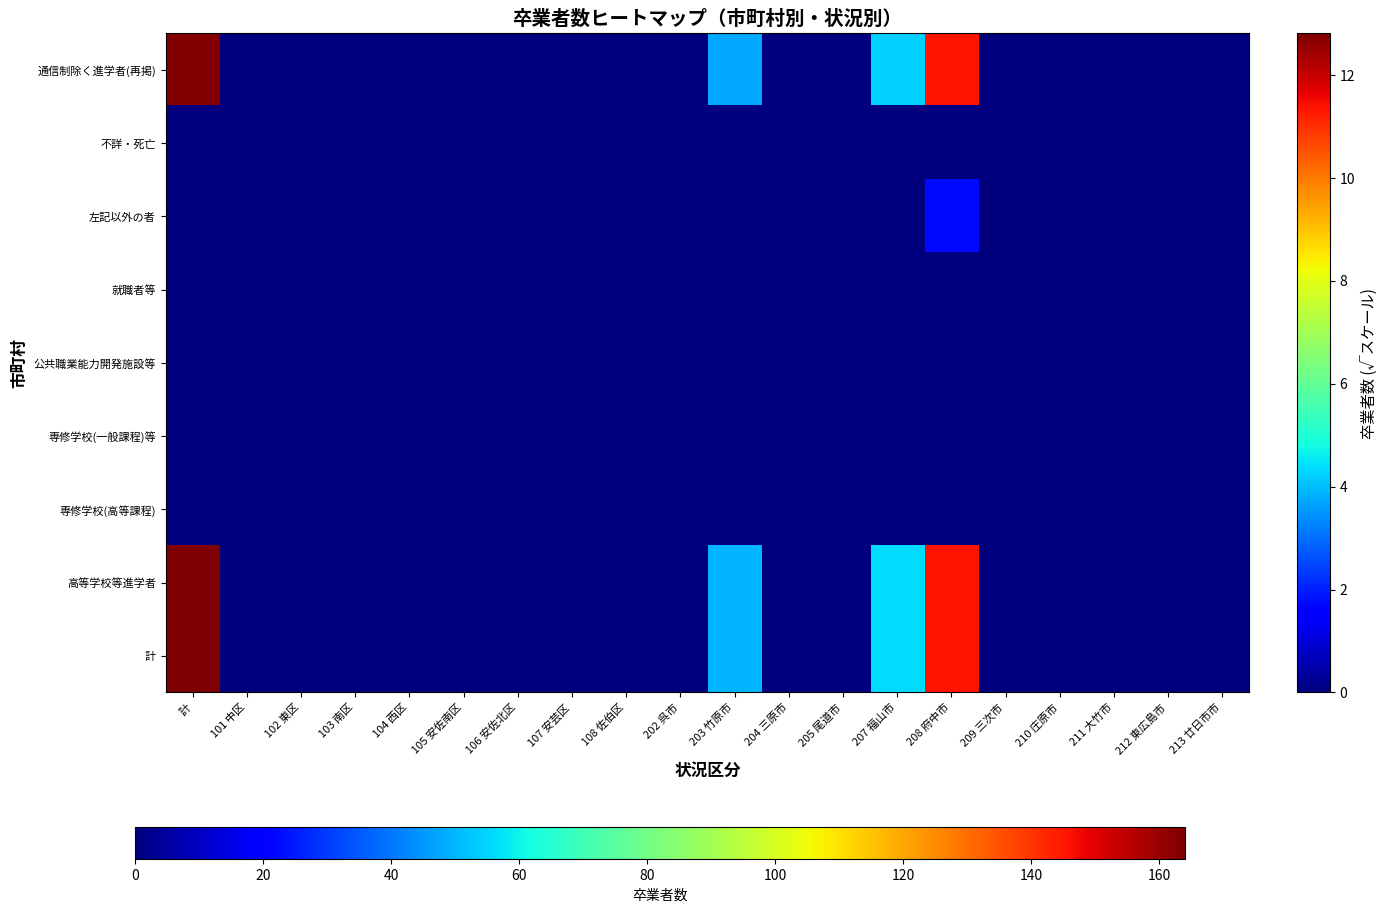

Reading left to right, what are all the values shown in this chart?

計: 計=12.8	101 中区=0.0	102 東区=0.0	103 南区=0.0	104 西区=0.0	105 安佐南区=0.0	106 安佐北区=0.0	107 安芸区=0.0	108 佐伯区=0.0	202 呉市=0.0	203 竹原市=3.9	204 三原市=0.0	205 尾道市=0.0	207 福山市=4.4	208 府中市=11.4	209 三次市=0.0	210 庄原市=0.0	211 大竹市=0.0	212 東広島市=0.0	213 廿日市市=0.0
高等学校等進学者: 計=12.8	101 中区=0.0	102 東区=0.0	103 南区=0.0	104 西区=0.0	105 安佐南区=0.0	106 安佐北区=0.0	107 安芸区=0.0	108 佐伯区=0.0	202 呉市=0.0	203 竹原市=3.9	204 三原市=0.0	205 尾道市=0.0	207 福山市=4.4	208 府中市=11.4	209 三次市=0.0	210 庄原市=0.0	211 大竹市=0.0	212 東広島市=0.0	213 廿日市市=0.0
専修学校(高等課程): 計=0.0	101 中区=0.0	102 東区=0.0	103 南区=0.0	104 西区=0.0	105 安佐南区=0.0	106 安佐北区=0.0	107 安芸区=0.0	108 佐伯区=0.0	202 呉市=0.0	203 竹原市=0.0	204 三原市=0.0	205 尾道市=0.0	207 福山市=0.0	208 府中市=0.0	209 三次市=0.0	210 庄原市=0.0	211 大竹市=0.0	212 東広島市=0.0	213 廿日市市=0.0
専修学校(一般課程)等: 計=0.0	101 中区=0.0	102 東区=0.0	103 南区=0.0	104 西区=0.0	105 安佐南区=0.0	106 安佐北区=0.0	107 安芸区=0.0	108 佐伯区=0.0	202 呉市=0.0	203 竹原市=0.0	204 三原市=0.0	205 尾道市=0.0	207 福山市=0.0	208 府中市=0.0	209 三次市=0.0	210 庄原市=0.0	211 大竹市=0.0	212 東広島市=0.0	213 廿日市市=0.0
公共職業能力開発施設等: 計=0.0	101 中区=0.0	102 東区=0.0	103 南区=0.0	104 西区=0.0	105 安佐南区=0.0	106 安佐北区=0.0	107 安芸区=0.0	108 佐伯区=0.0	202 呉市=0.0	203 竹原市=0.0	204 三原市=0.0	205 尾道市=0.0	207 福山市=0.0	208 府中市=0.0	209 三次市=0.0	210 庄原市=0.0	211 大竹市=0.0	212 東広島市=0.0	213 廿日市市=0.0
就職者等: 計=0.0	101 中区=0.0	102 東区=0.0	103 南区=0.0	104 西区=0.0	105 安佐南区=0.0	106 安佐北区=0.0	107 安芸区=0.0	108 佐伯区=0.0	202 呉市=0.0	203 竹原市=0.0	204 三原市=0.0	205 尾道市=0.0	207 福山市=0.0	208 府中市=0.0	209 三次市=0.0	210 庄原市=0.0	211 大竹市=0.0	212 東広島市=0.0	213 廿日市市=0.0
左記以外の者: 計=0.0	101 中区=0.0	102 東区=0.0	103 南区=0.0	104 西区=0.0	105 安佐南区=0.0	106 安佐北区=0.0	107 安芸区=0.0	108 佐伯区=0.0	202 呉市=0.0	203 竹原市=0.0	204 三原市=0.0	205 尾道市=0.0	207 福山市=0.0	208 府中市=1.7	209 三次市=0.0	210 庄原市=0.0	211 大竹市=0.0	212 東広島市=0.0	213 廿日市市=0.0
不詳・死亡: 計=0.0	101 中区=0.0	102 東区=0.0	103 南区=0.0	104 西区=0.0	105 安佐南区=0.0	106 安佐北区=0.0	107 安芸区=0.0	108 佐伯区=0.0	202 呉市=0.0	203 竹原市=0.0	204 三原市=0.0	205 尾道市=0.0	207 福山市=0.0	208 府中市=0.0	209 三次市=0.0	210 庄原市=0.0	211 大竹市=0.0	212 東広島市=0.0	213 廿日市市=0.0
通信制除く進学者(再掲): 計=12.7	101 中区=0.0	102 東区=0.0	103 南区=0.0	104 西区=0.0	105 安佐南区=0.0	106 安佐北区=0.0	107 安芸区=0.0	108 佐伯区=0.0	202 呉市=0.0	203 竹原市=3.7	204 三原市=0.0	205 尾道市=0.0	207 福山市=4.2	208 府中市=11.4	209 三次市=0.0	210 庄原市=0.0	211 大竹市=0.0	212 東広島市=0.0	213 廿日市市=0.0